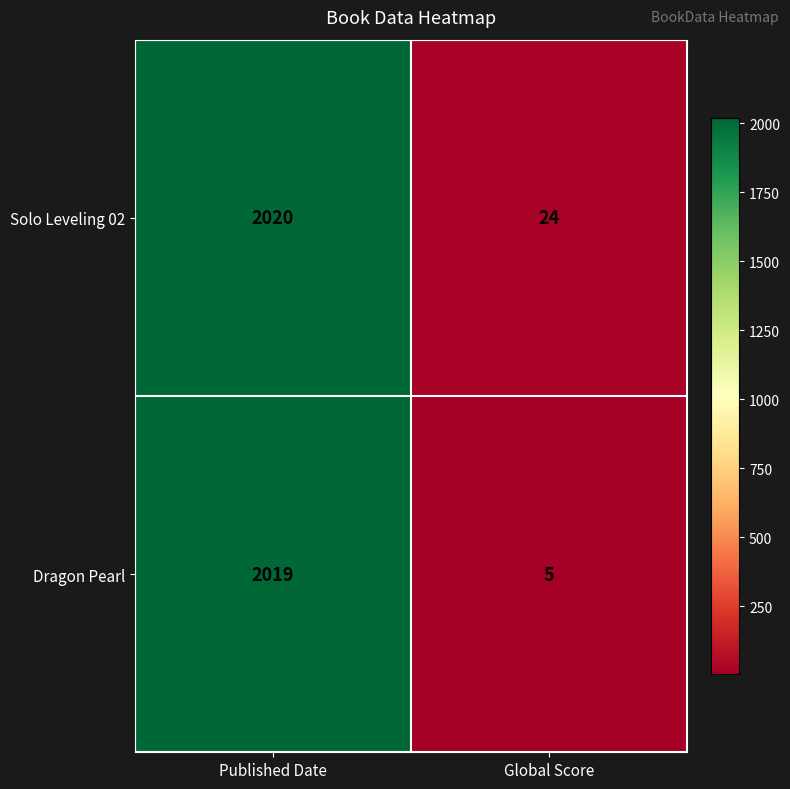

Reading left to right, extract all data points from this chart.

Solo Leveling 02: Published Date=2020	Global Score=24
Dragon Pearl: Published Date=2019	Global Score=5